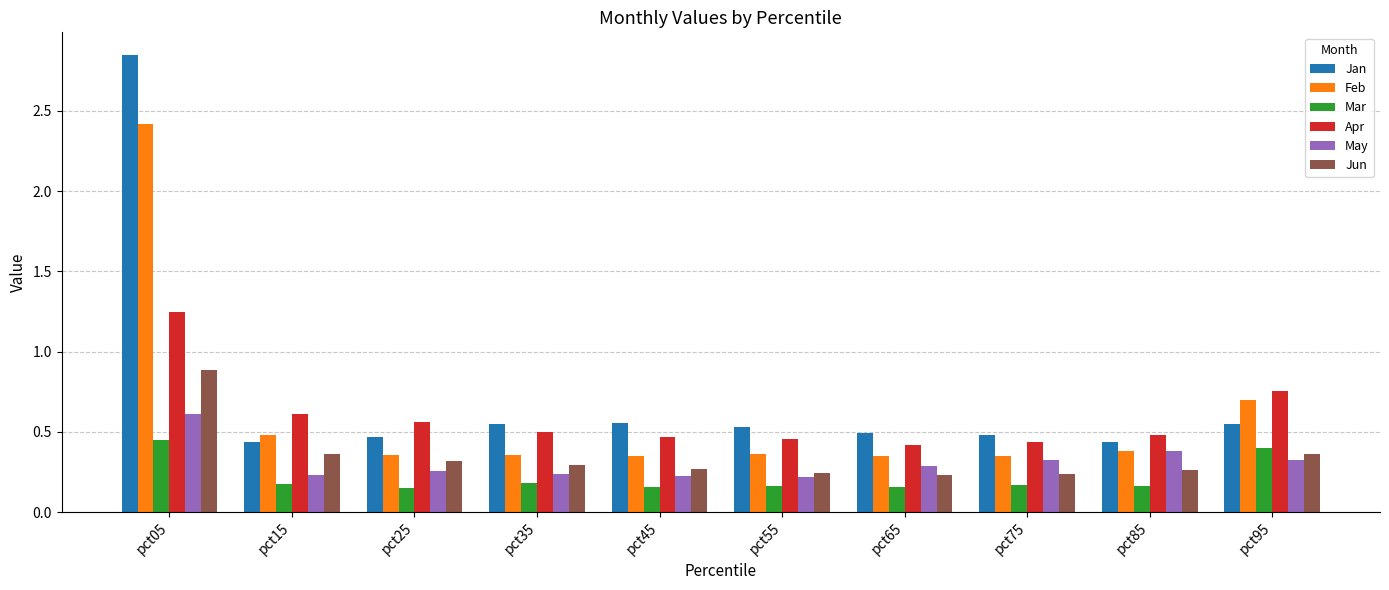

Does the chart contain stacked bars?

No